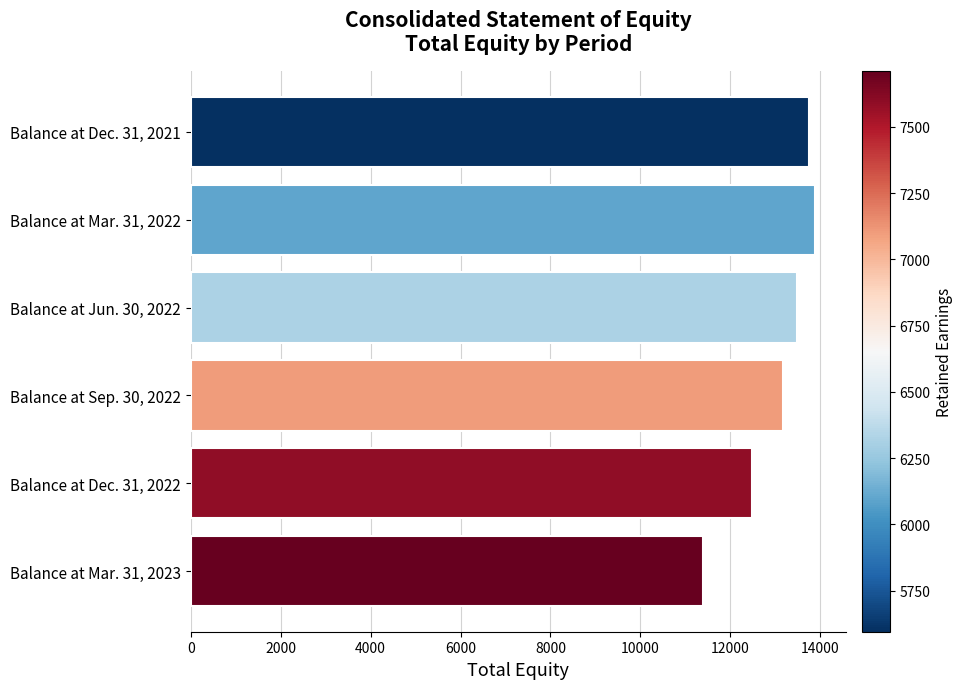

What is the average value?

13023